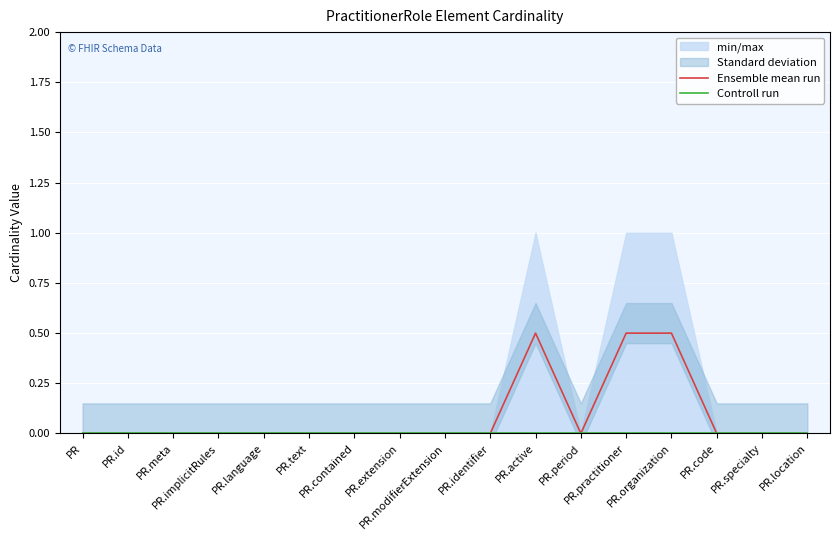

Which category has the lowest value in the Ensemble mean run series?

PR